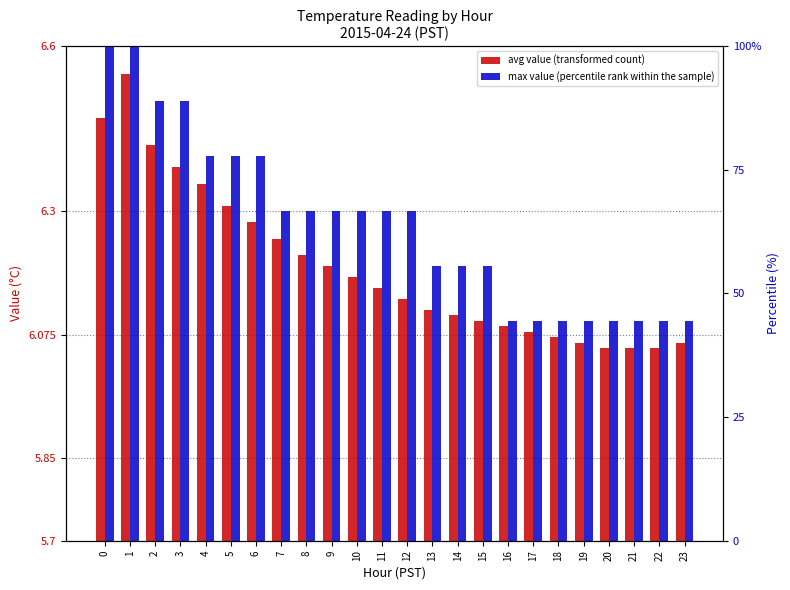

The value of avg value (transformed count) at 15 is 9.4. True or false?

False